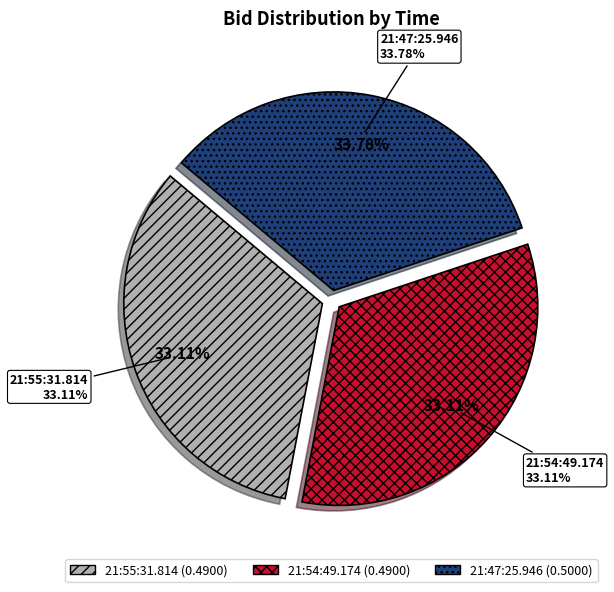

How many slices are in this pie chart?

3